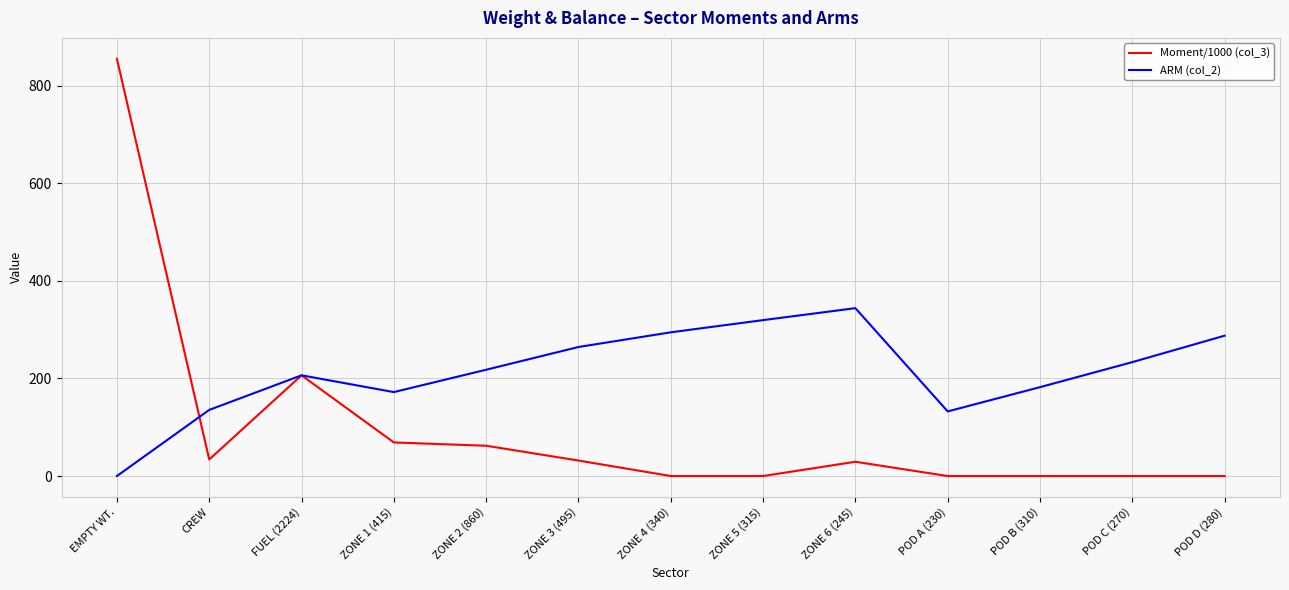

What position from the left is ZONE 4 (340)?

7